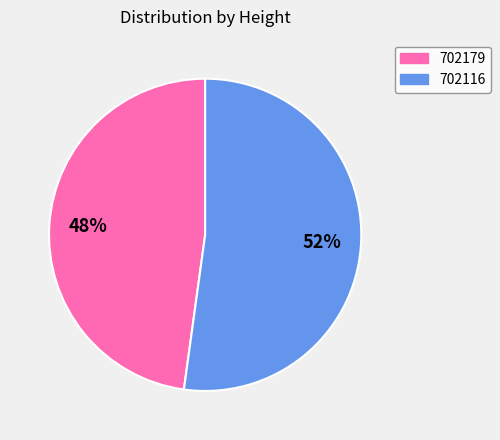

Between 702116 and 702179, which is larger?

702116